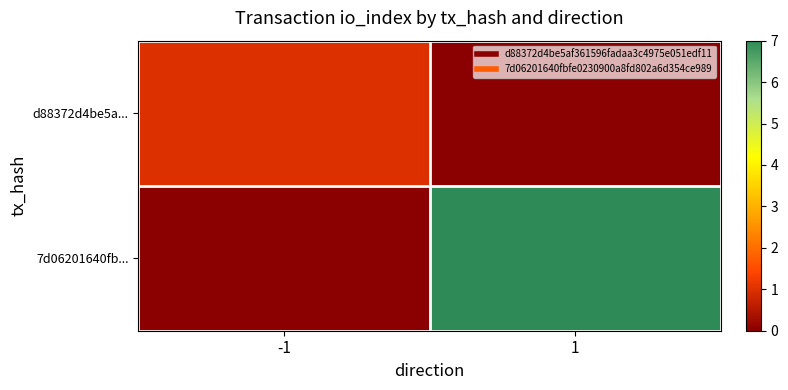

At 1, list the series in order from smallest to largest.

d88372d4be5a..., 7d06201640fb...